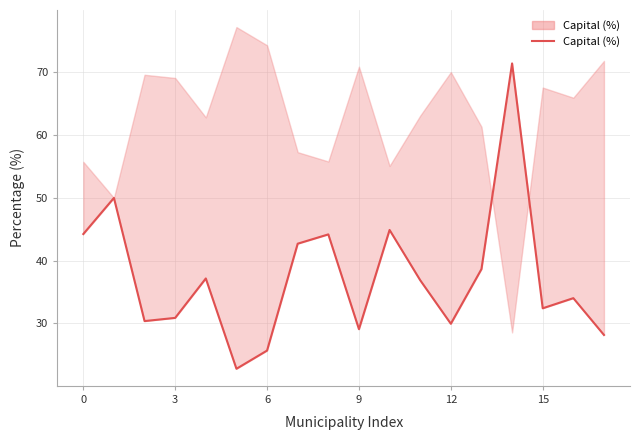

How many data points are above 36?

9